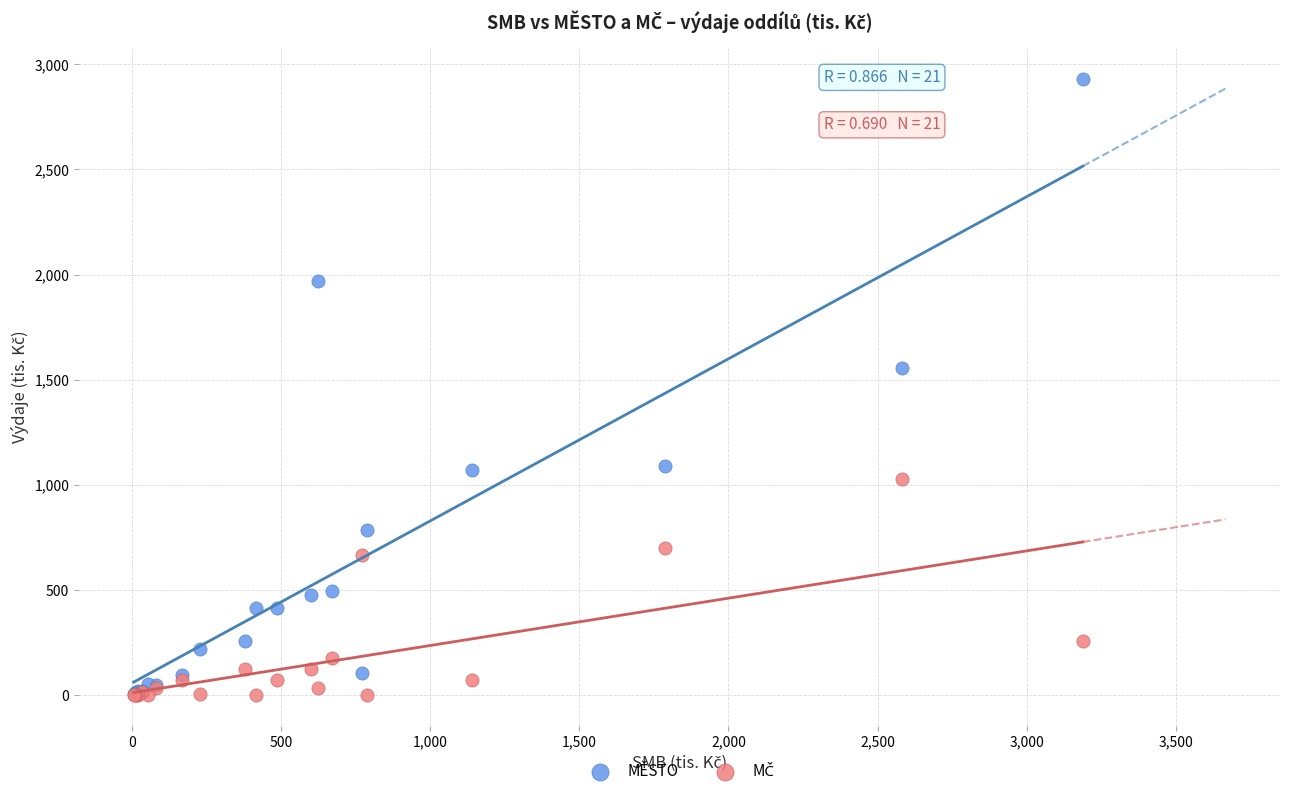

In the MĚSTO series, what Y value is closest to 1467?

1553.4